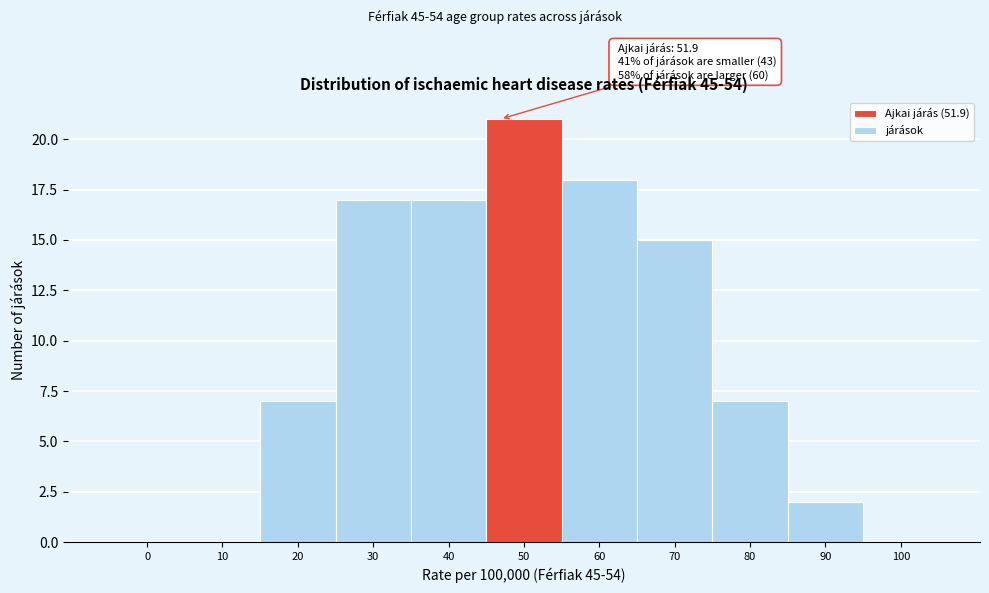

Reading left to right, transcribe all the data shown in this chart.

0=0	10=0	20=7	30=17	40=17	50=21	60=18	70=15	80=7	90=2	100=0